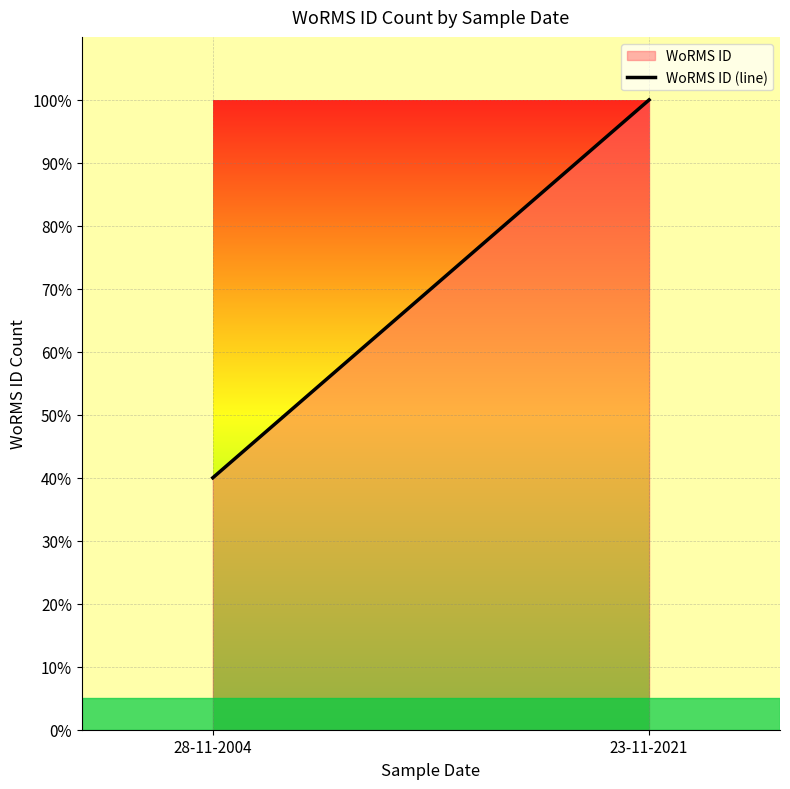

Reading left to right, extract all data points from this chart.

28-11-2004=40	23-11-2021=100